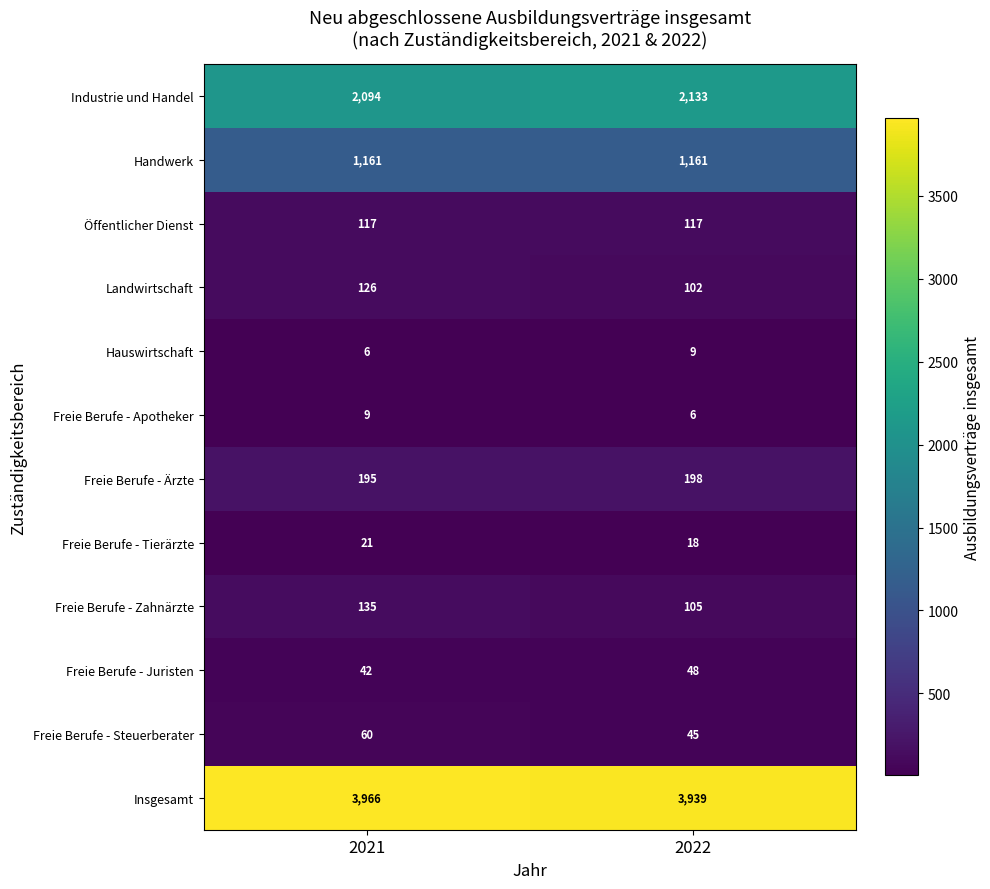

What is the total value across all series at 2022?

7881